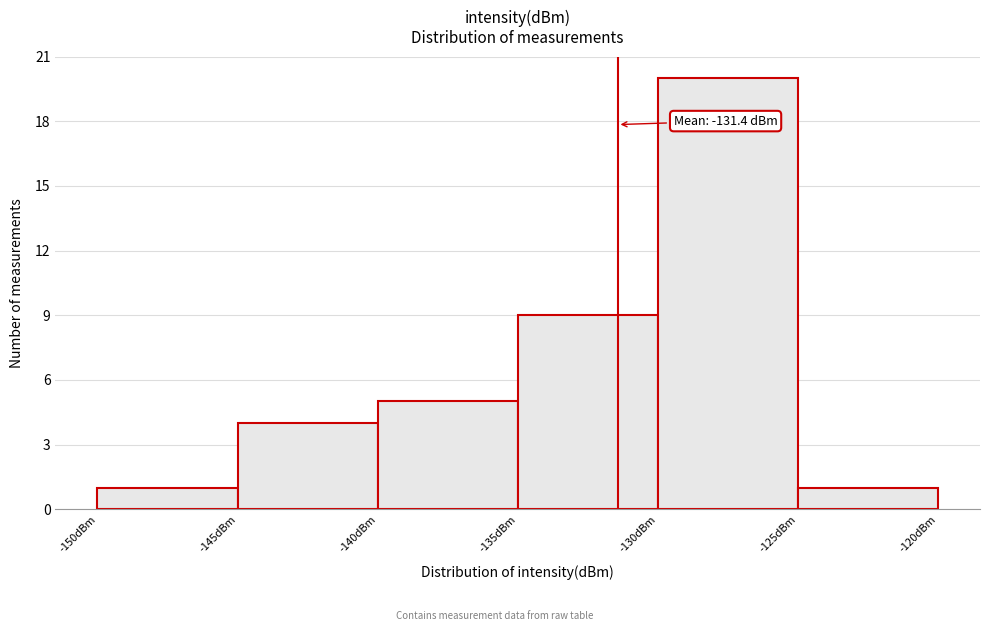

Which range on the x-axis has the tallest bar?

-130 to -125